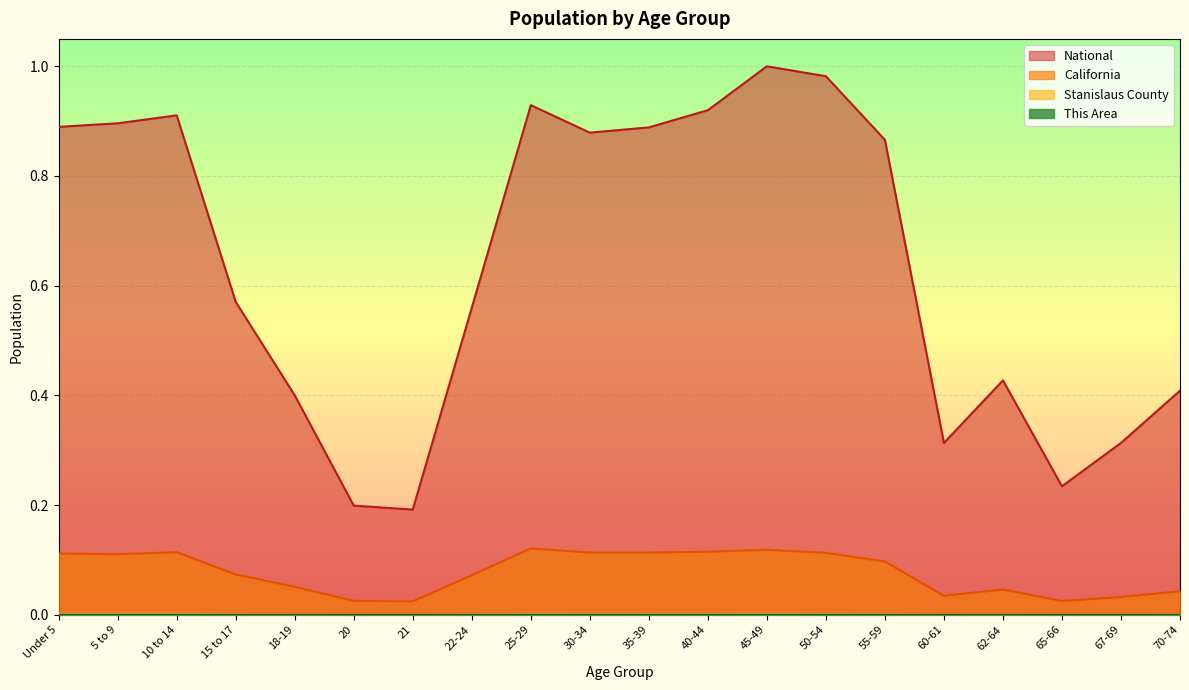

True or false: California and National intersect in this chart.

False